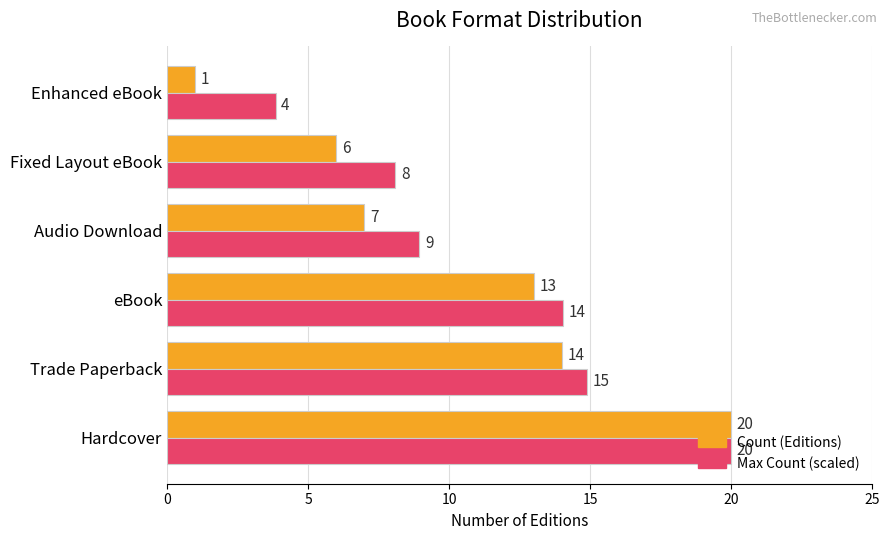

Is the value of Count (Editions) at eBook greater than the value of Max Count (scaled) at Fixed Layout eBook?

Yes